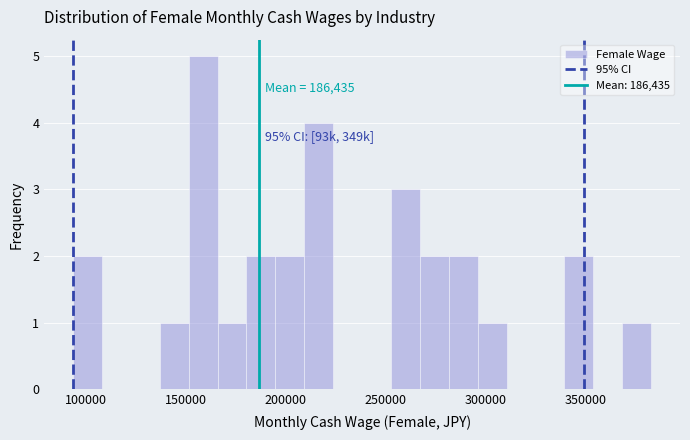

Around what value on the x-axis is the tallest bar? Give the approximate position of its centre, as read against the axis.

160000